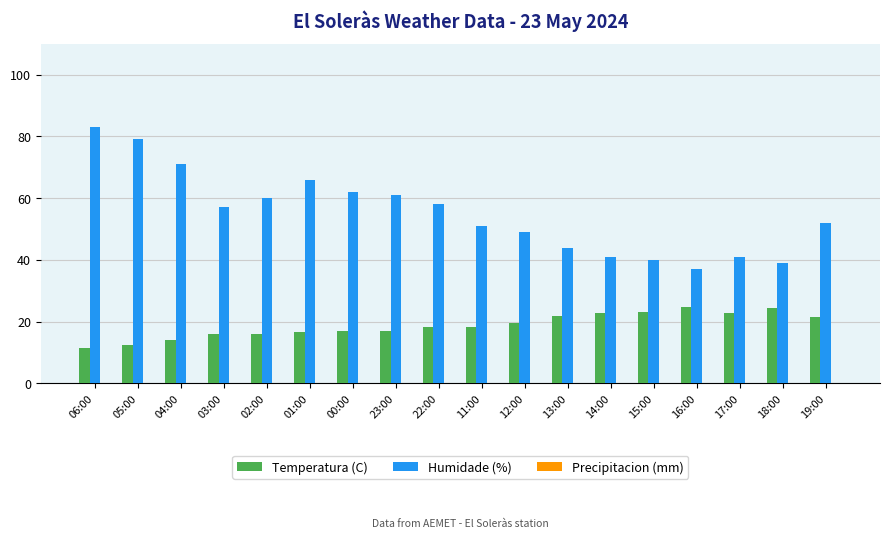

At 00:00, list the series in order from largest to smallest.

Humidade (%), Temperatura (C)